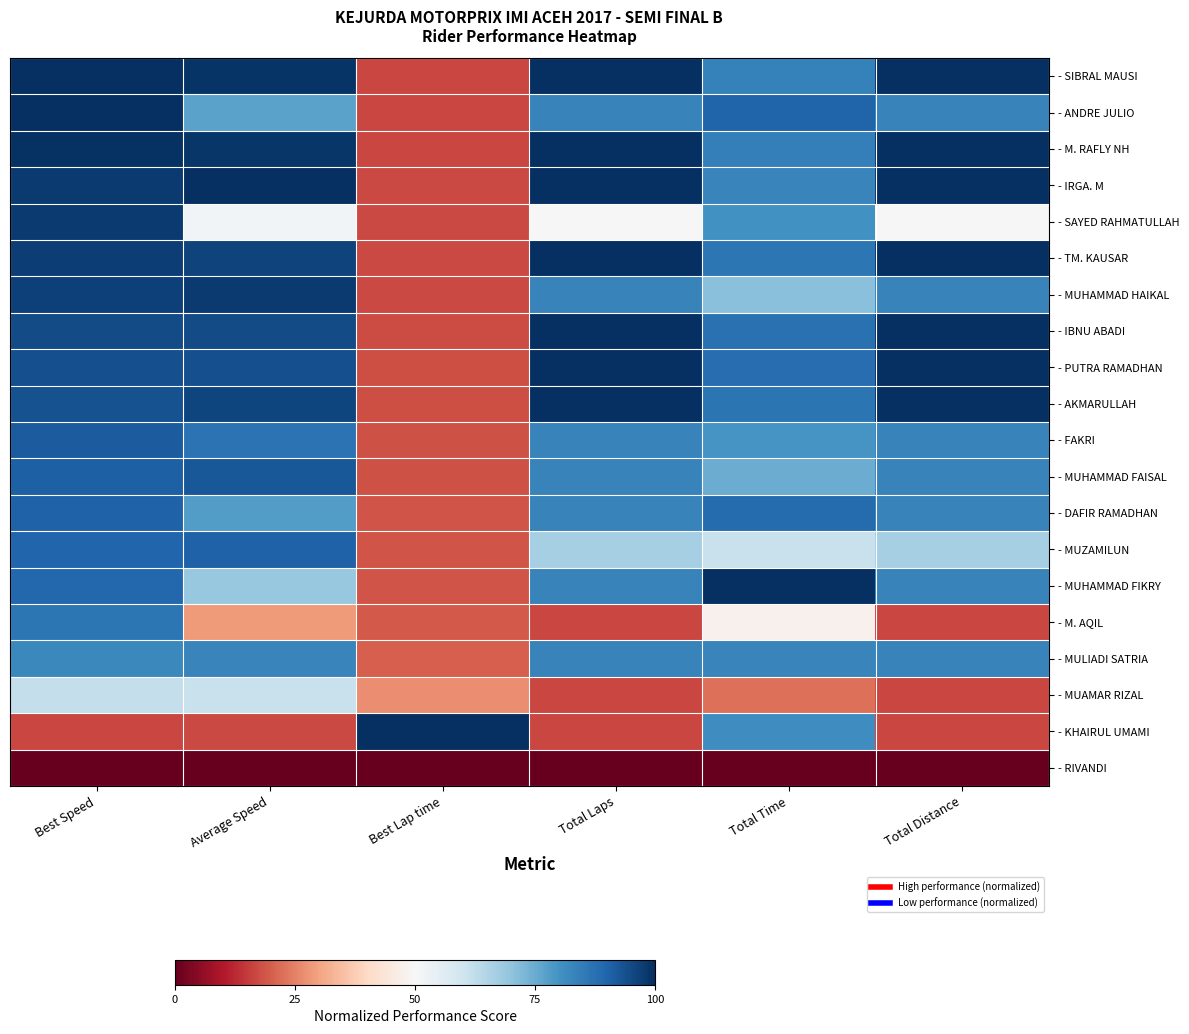

List the series in order of their peak value, lowest first.

- RIVANDI, - MUAMAR RIZAL, - MULIADI SATRIA, - M. AQIL, - DAFIR RAMADHAN, - MUZAMILUN, - FAKRI, - MUHAMMAD FAISAL, - SAYED RAHMATULLAH, - MUHAMMAD HAIKAL, - ANDRE JULIO, - SIBRAL MAUSI, - M. RAFLY NH, - IRGA. M, - TM. KAUSAR, - IBNU ABADI, - PUTRA RAMADHAN, - AKMARULLAH, - MUHAMMAD FIKRY, - KHAIRUL UMAMI